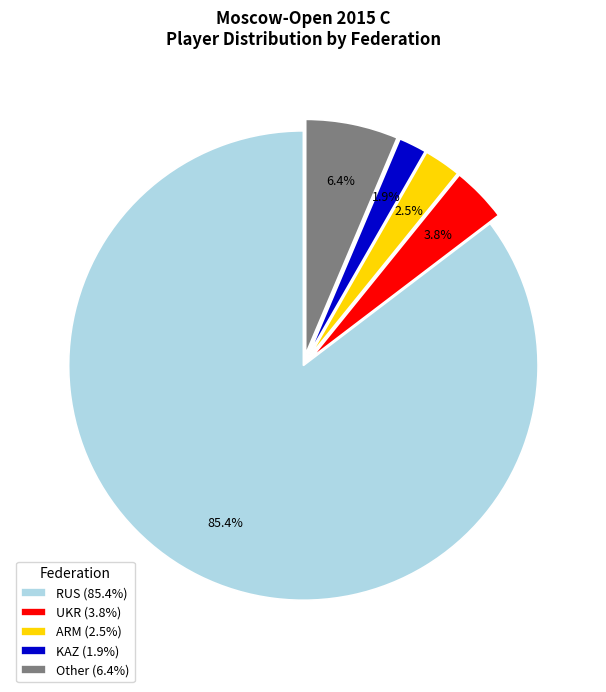

Is there a majority slice in this chart?

Yes